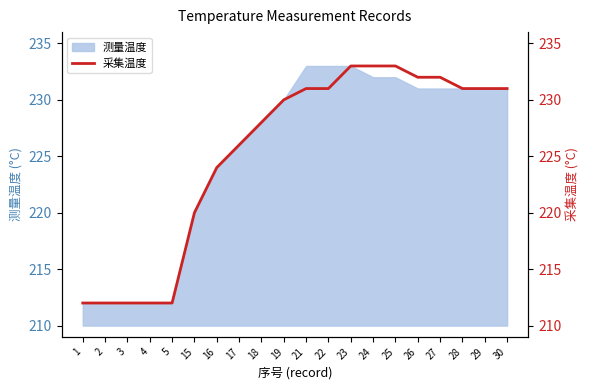

The 测量温度 series shows 232 at 25. True or false?

True